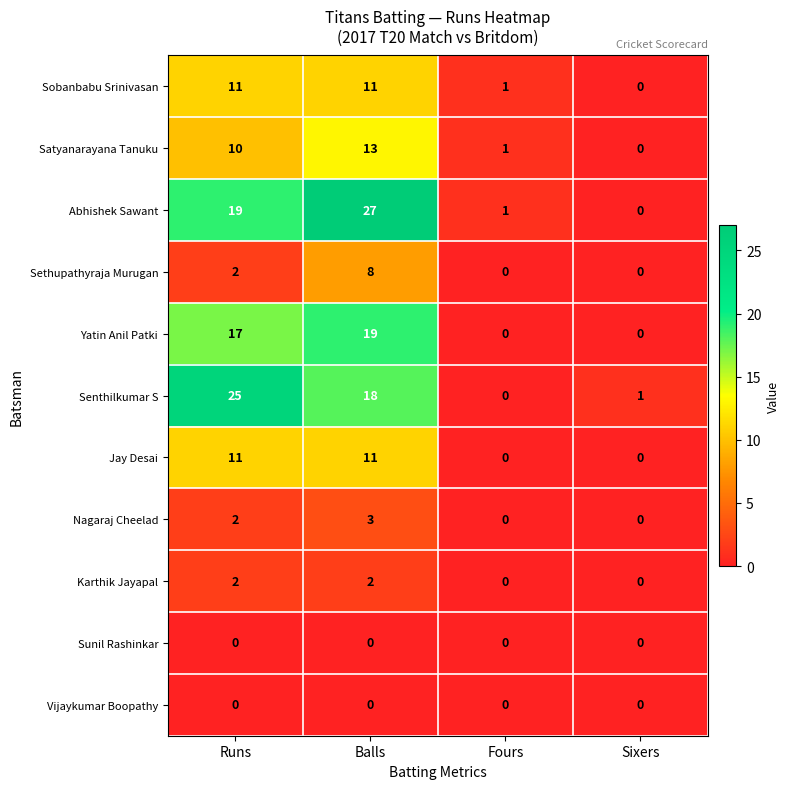

How many series are shown in this chart?

11